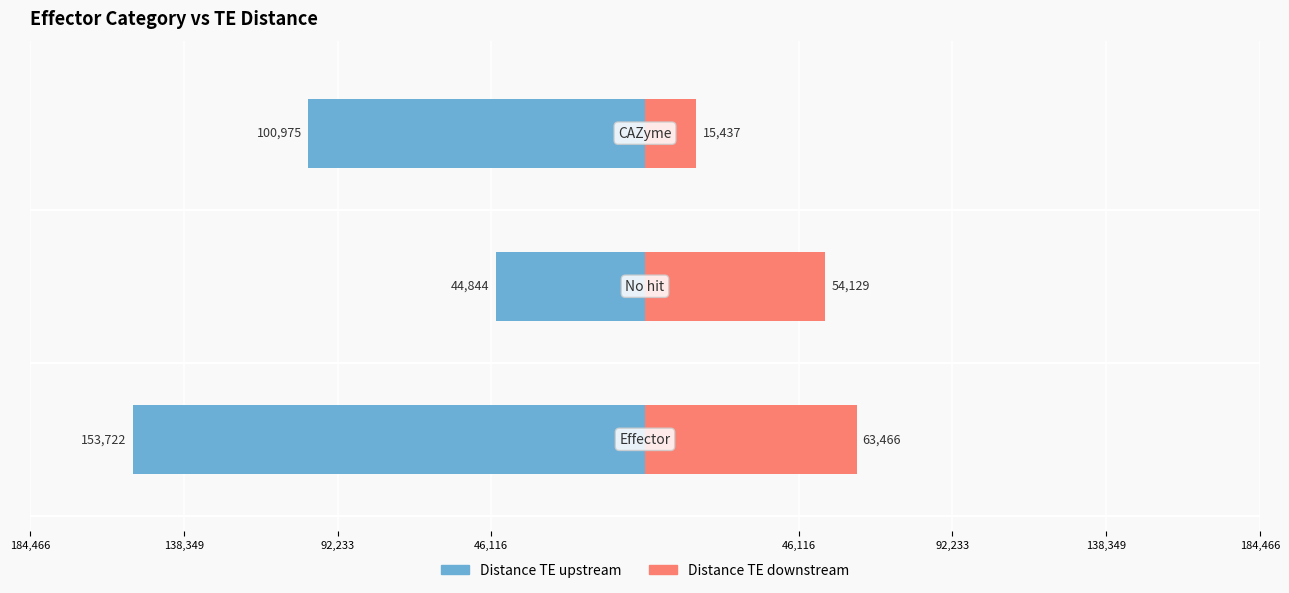

What is the average value of the Distance TE downstream series?

44344